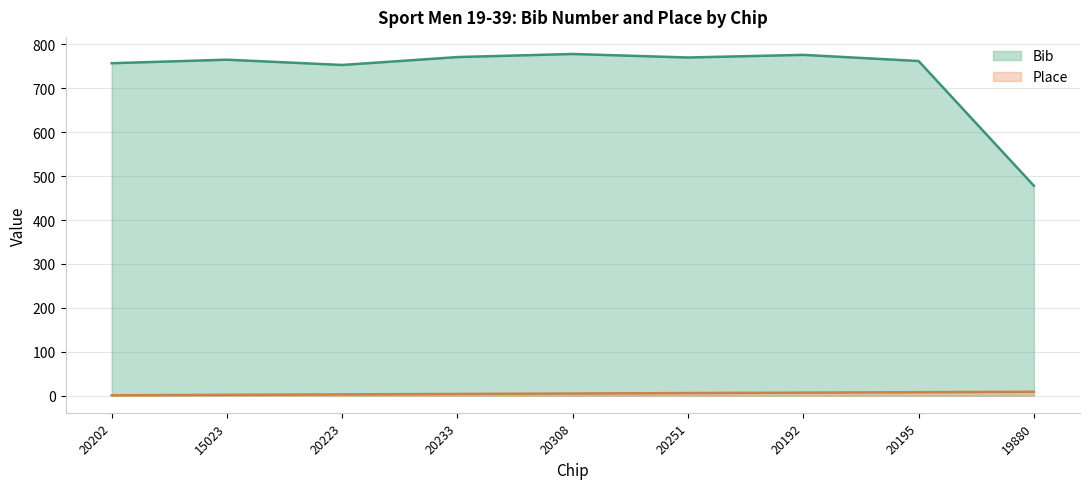

Which series has the largest total across all categories?

Bib